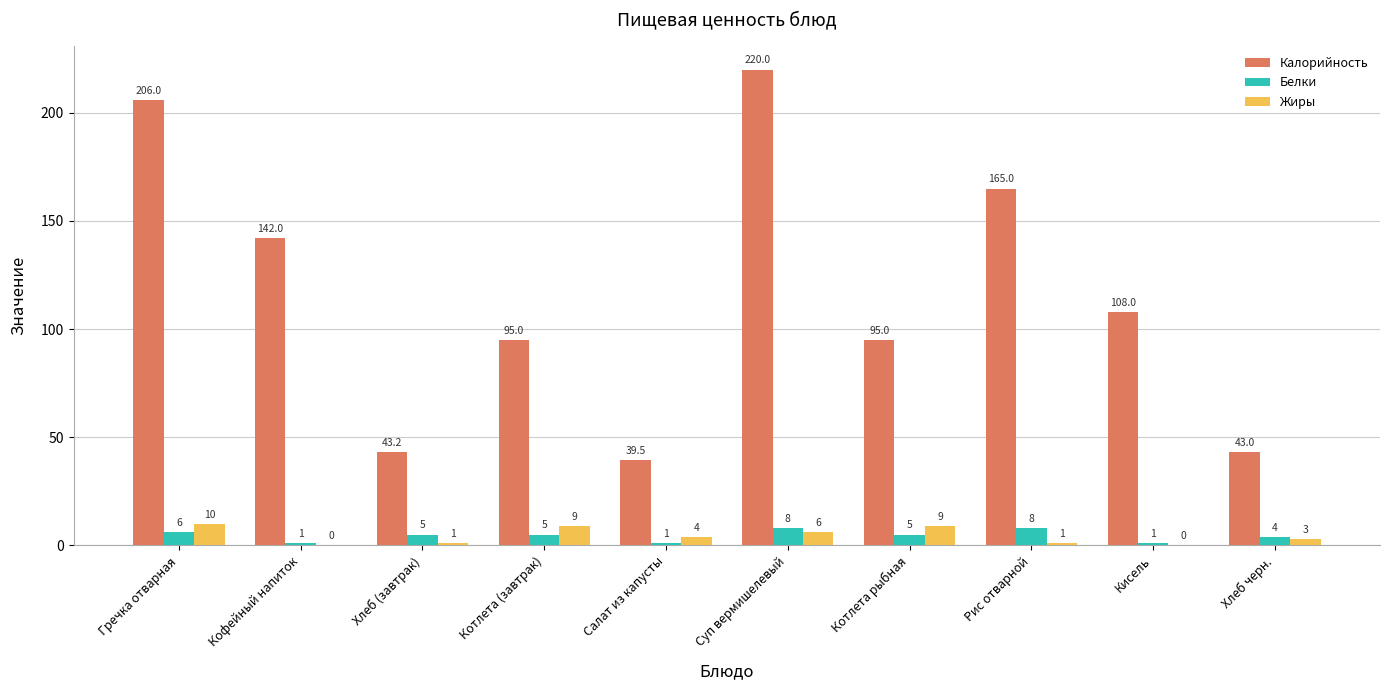

Which series has the largest range (max minus min)?

Калорийность